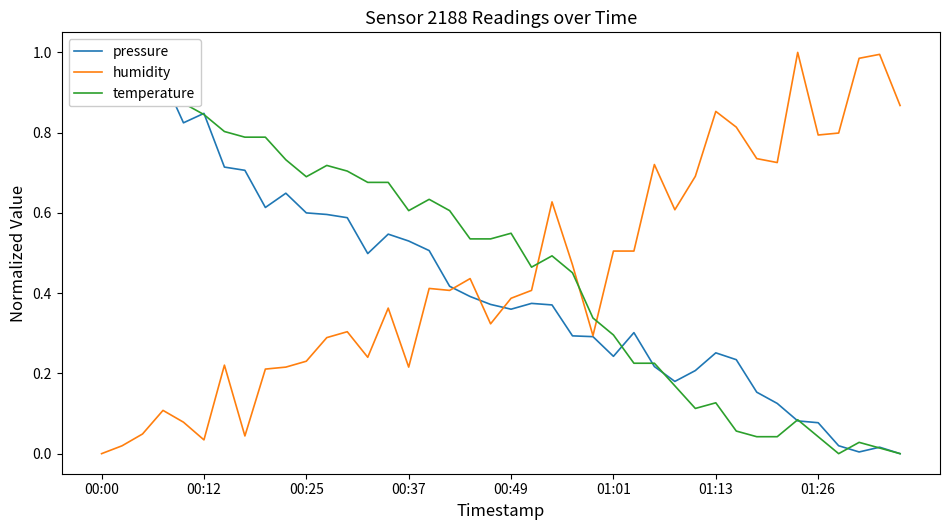

At which category does the chart reach its minimum across all series?

39